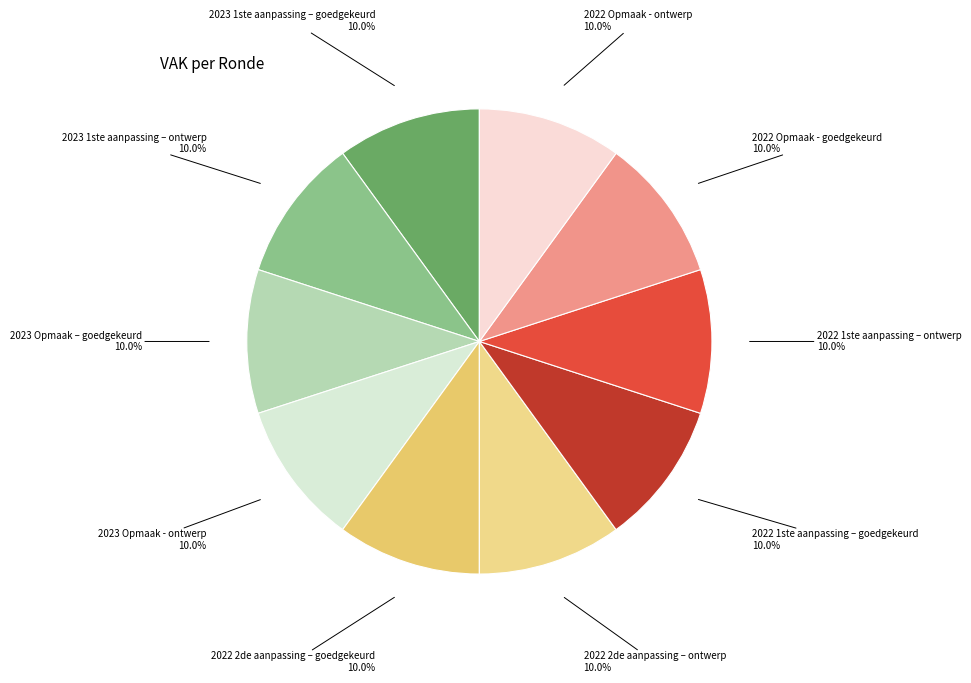

Is there any slice that represents more than half of the pie?

No